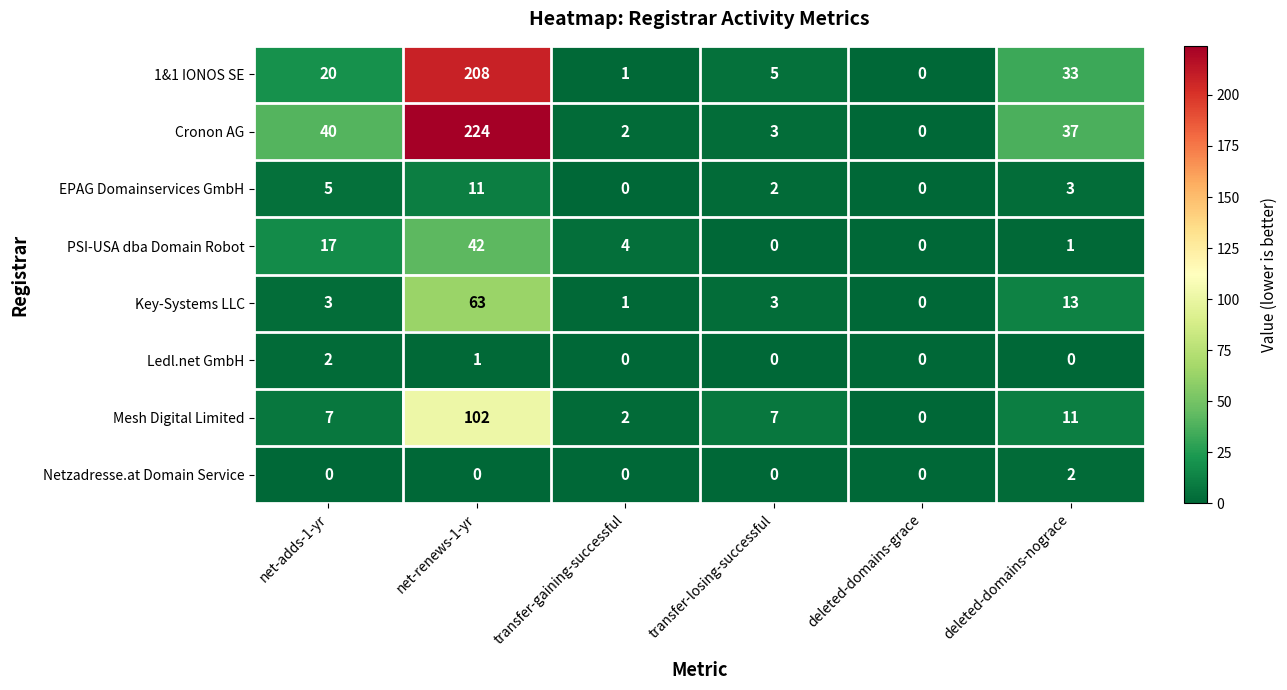

Rank the series at net-adds-1-yr from highest to lowest value.

Cronon AG, 1&1 IONOS SE, PSI-USA dba Domain Robot, Mesh Digital Limited, EPAG Domainservices GmbH, Key-Systems LLC, Ledl.net GmbH, Netzadresse.at Domain Service